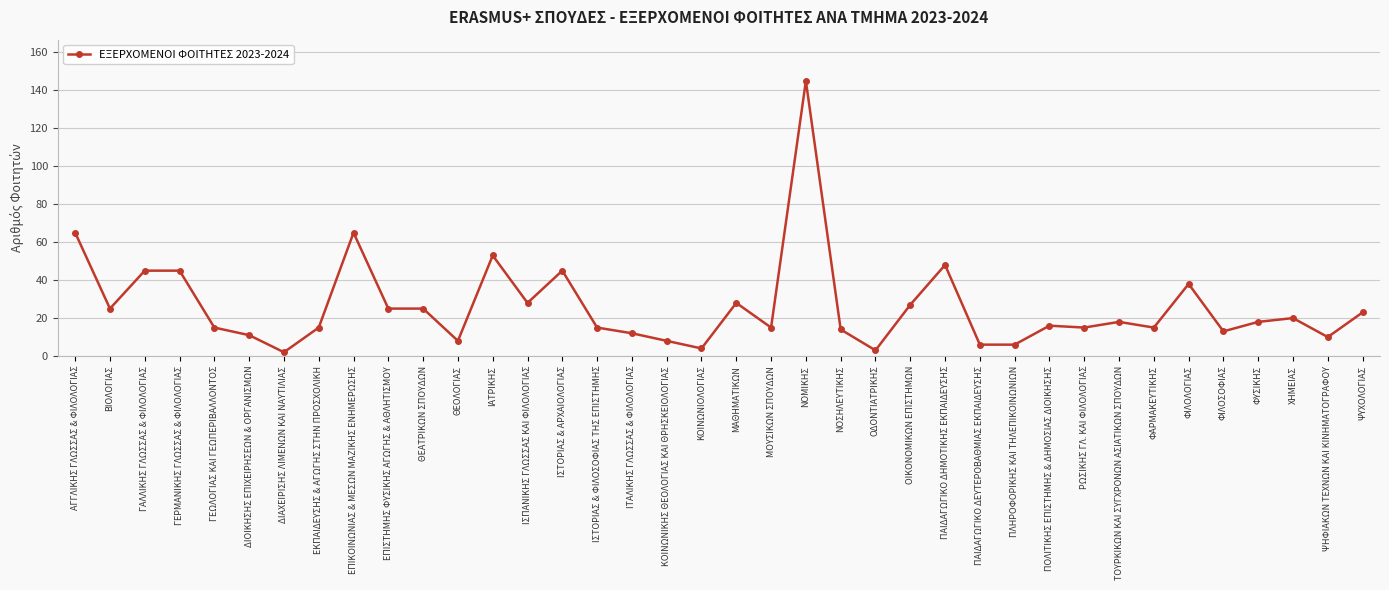

What position from the right is ΜΟΥΣΙΚΩΝ ΣΠΟΥΔΩΝ?

18